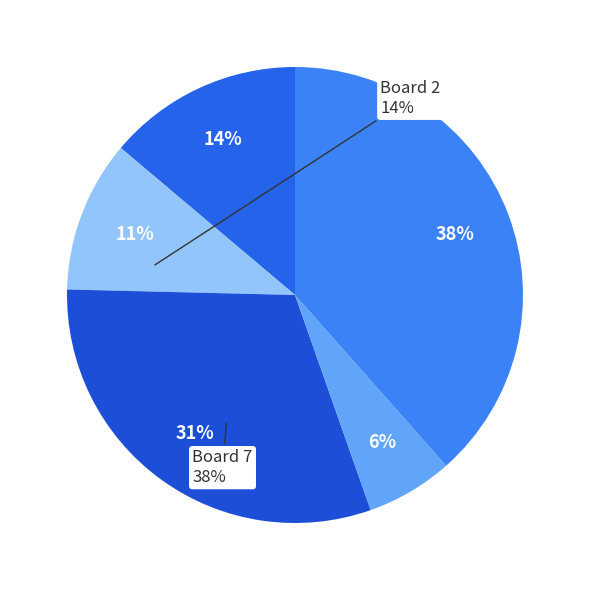

To the nearest percent, what is the average slice percentage?

20%